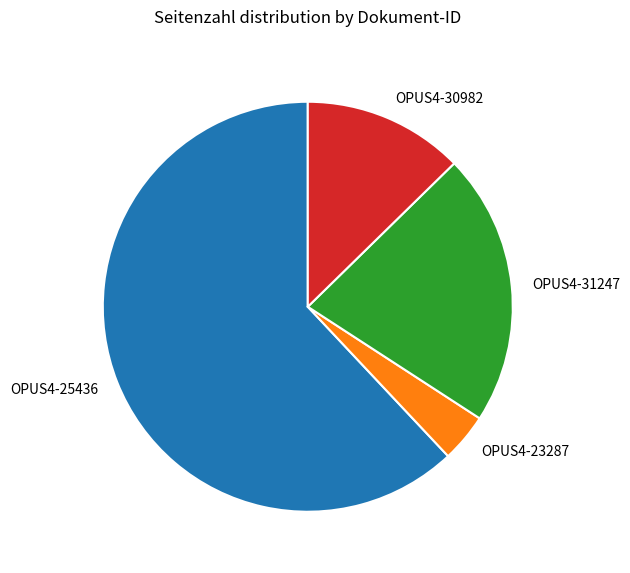

What is the largest slice in the pie chart?

OPUS4-25436